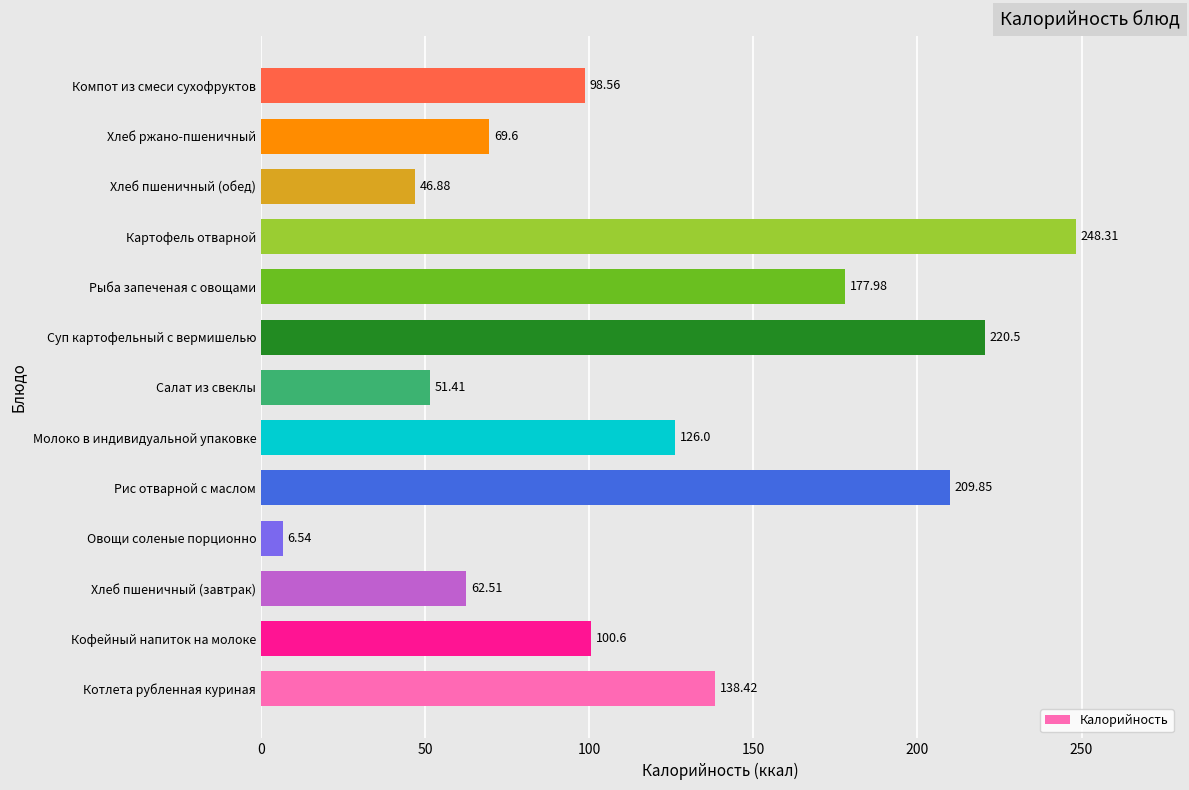

At which label is the value closest to 127?

Молоко в индивидуальной упаковке